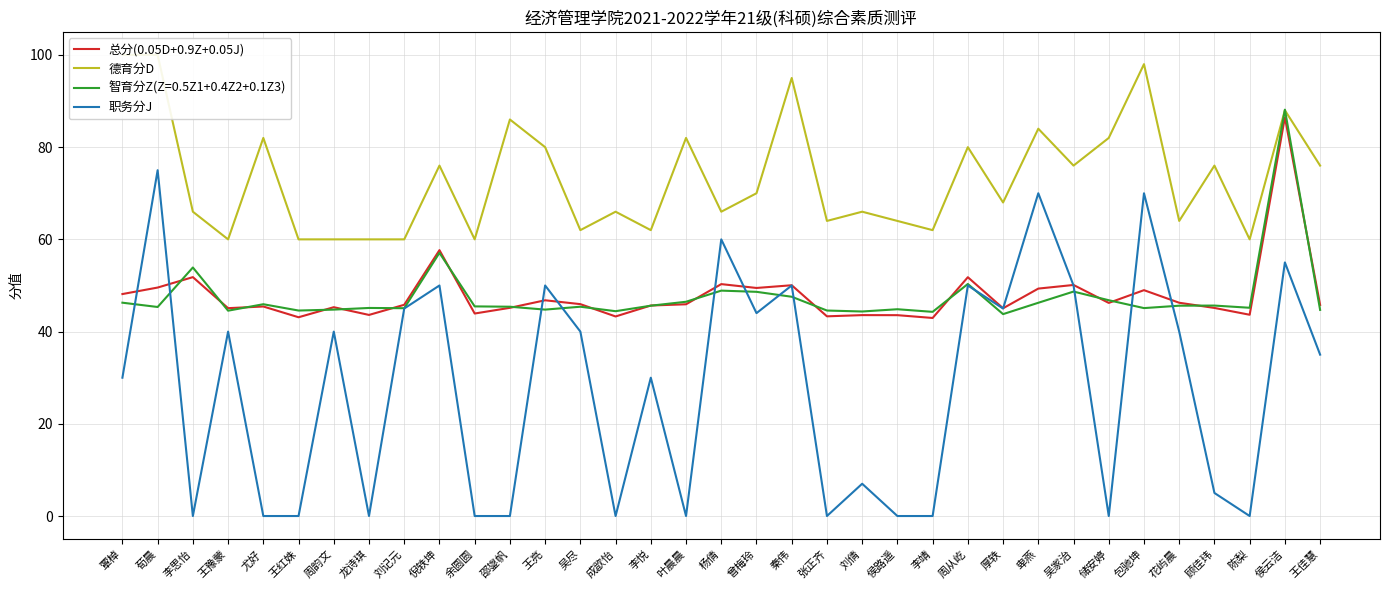

At which category does the chart reach its minimum across all series?

李思怡